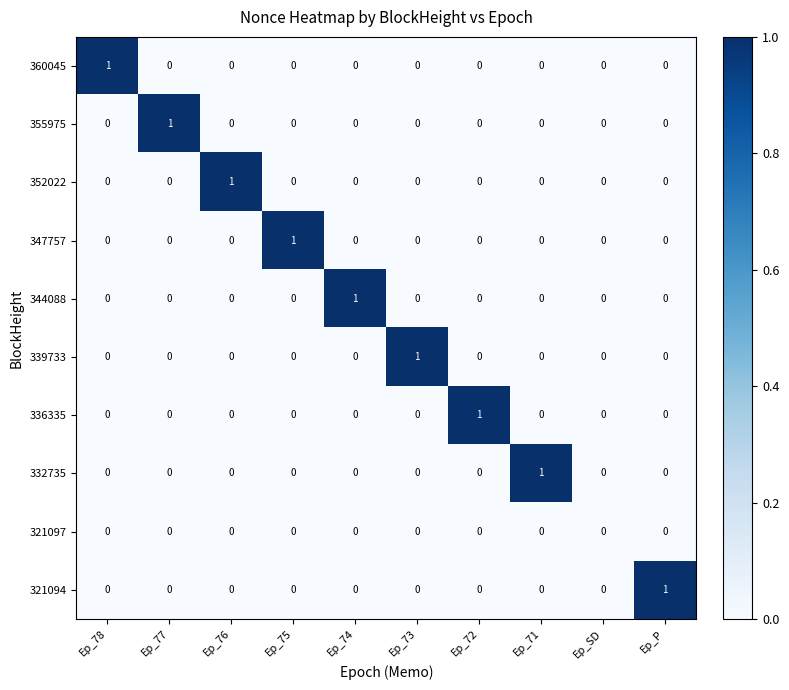

The 321094 series shows 1 at Ep_P. True or false?

True